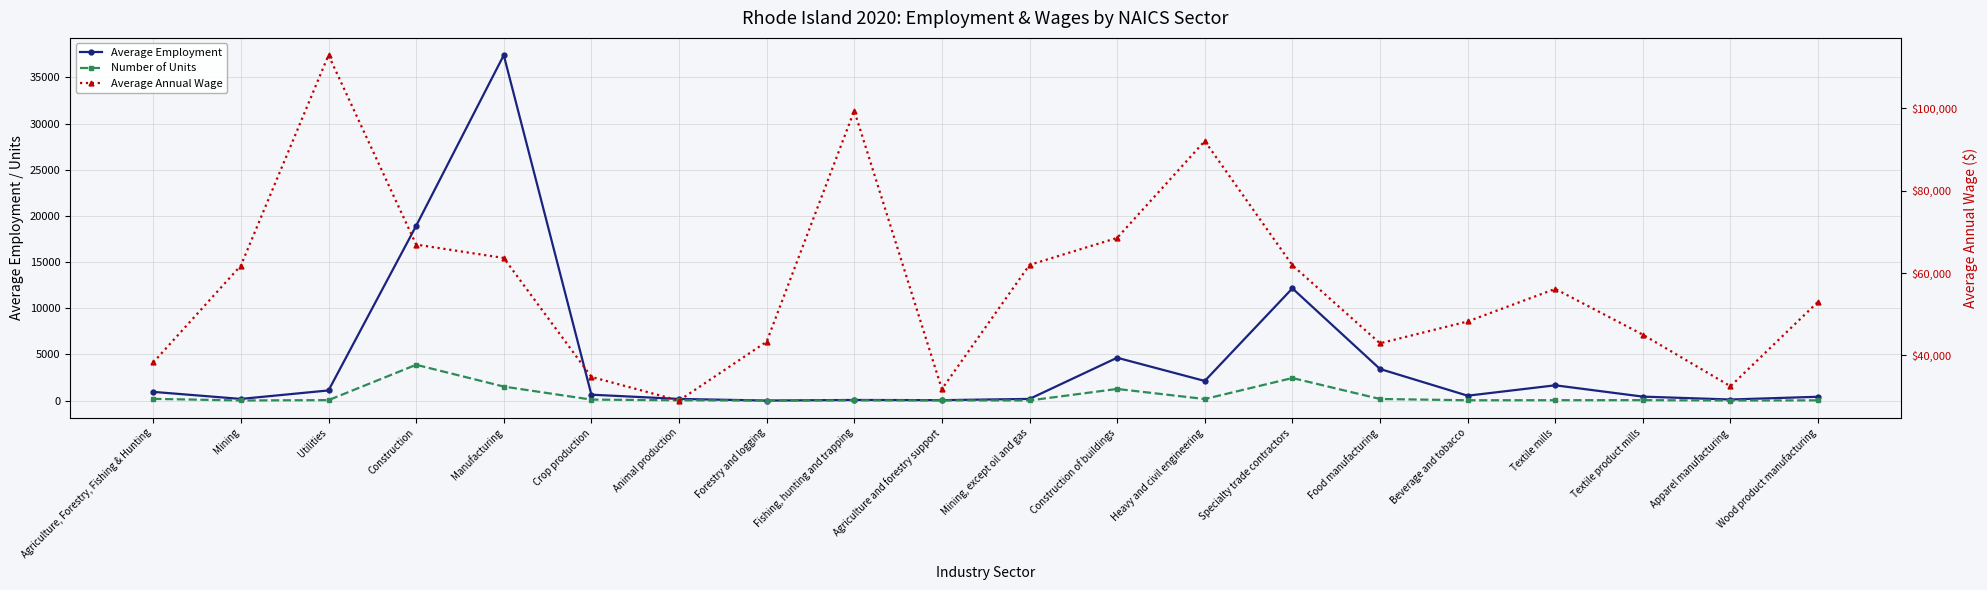

At which label does Average Annual Wage reach its minimum?

Animal production